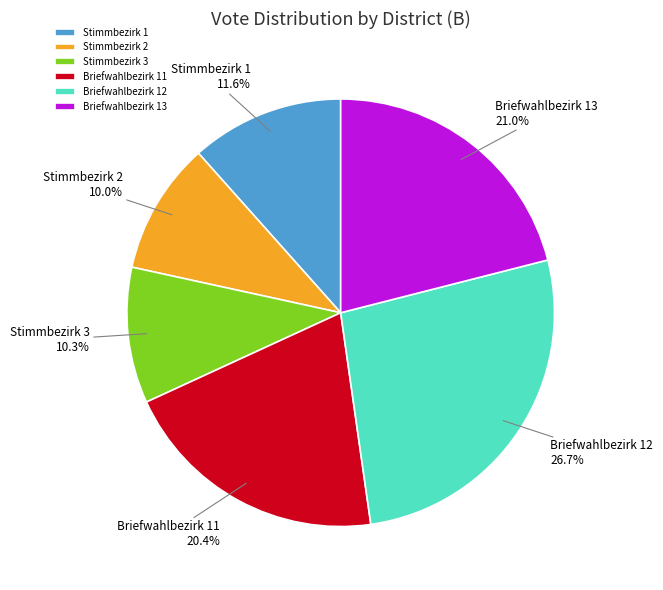

To the nearest percent, what is the difference between the largest and smallest slice percentages?

17%